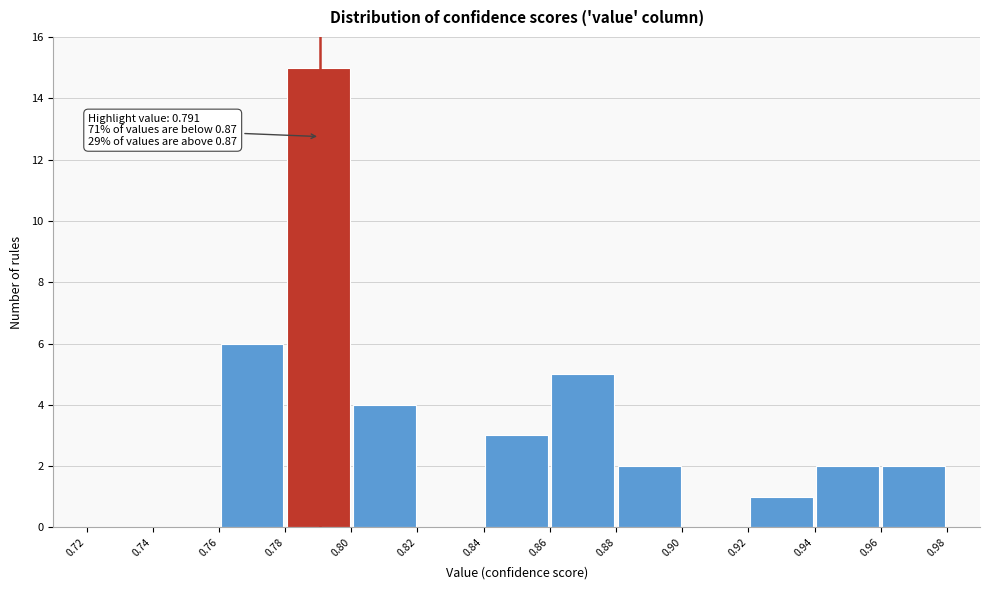

Which range on the x-axis has the tallest bar?

0.78 to 0.80